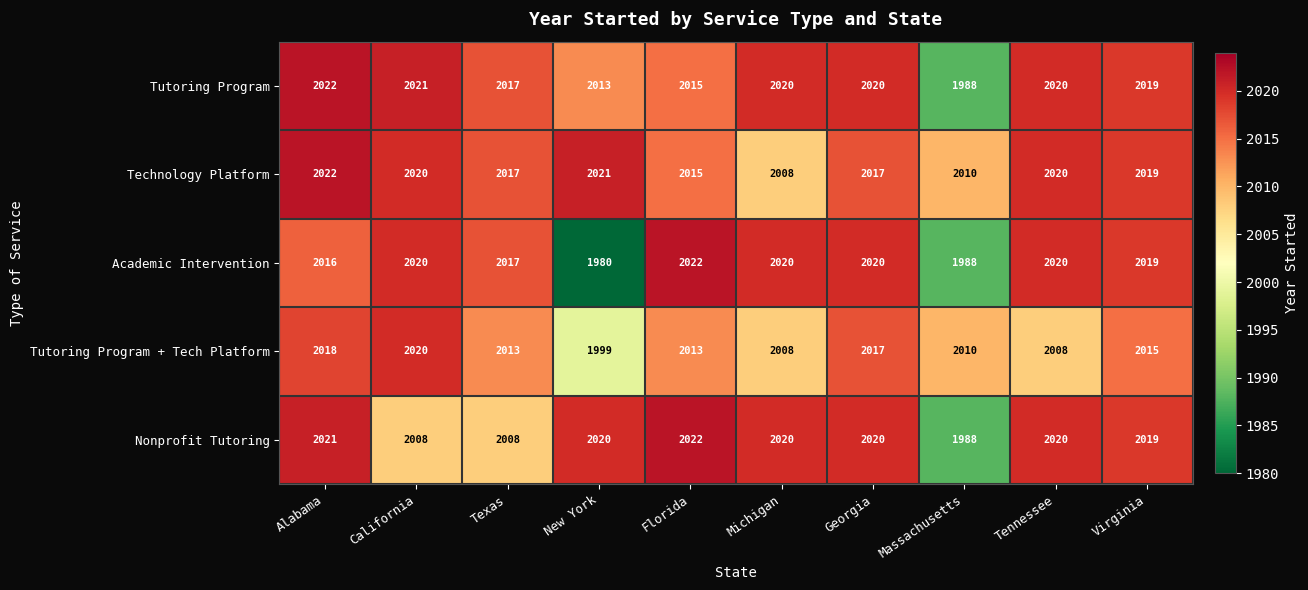

What is the highest value of the Tutoring Program series?

2022